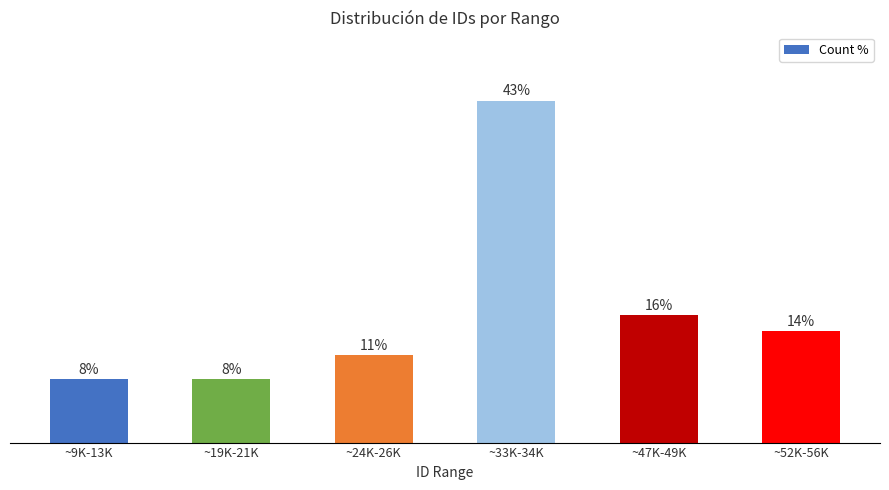

What is the label of the 5th bar from the right?

~19K-21K